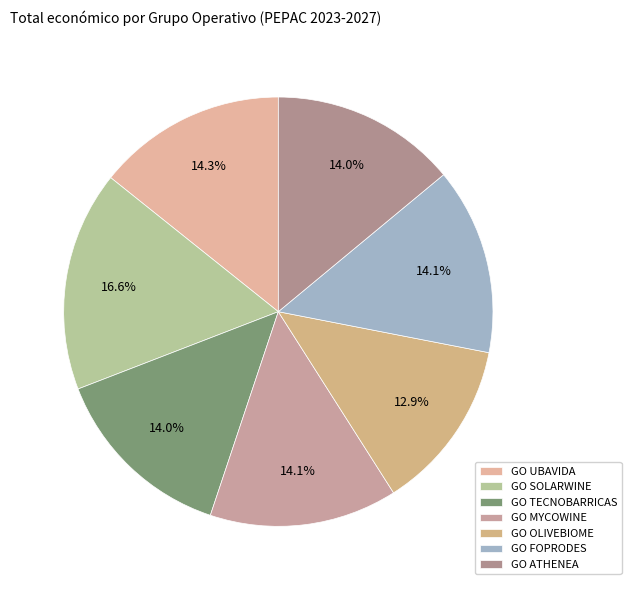

Does any single category account for the majority?

No